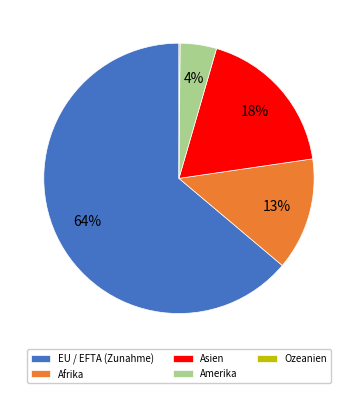

Which has a higher value, EU / EFTA (Zunahme) or Amerika?

EU / EFTA (Zunahme)